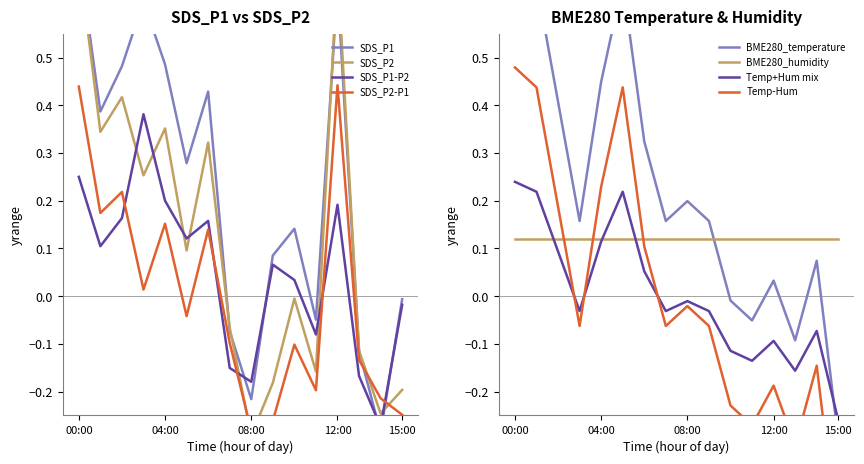

Where do BME280_temperature and SDS_P2 first cross each other?

00:00 and 01:00